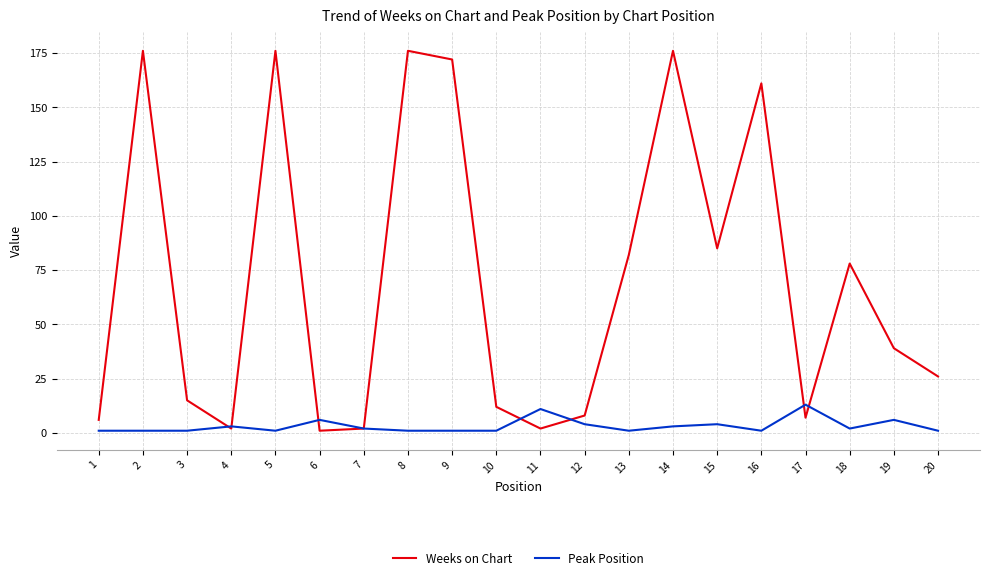

Which series has the widest spread of values?

Weeks on Chart